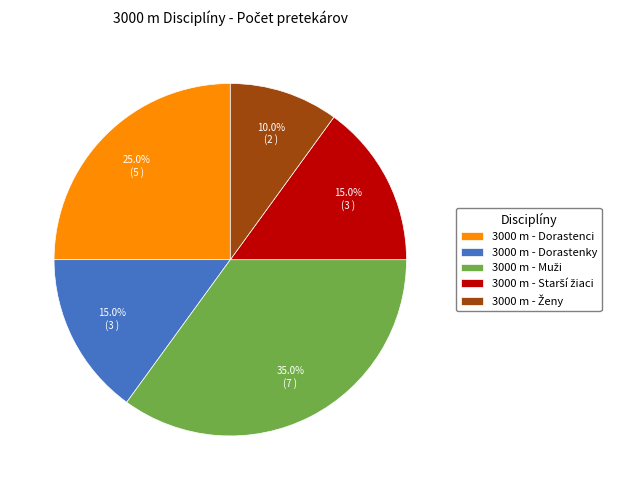

Which has a higher value, 3000 m - Dorastenky or 3000 m - Dorastenci?

3000 m - Dorastenci